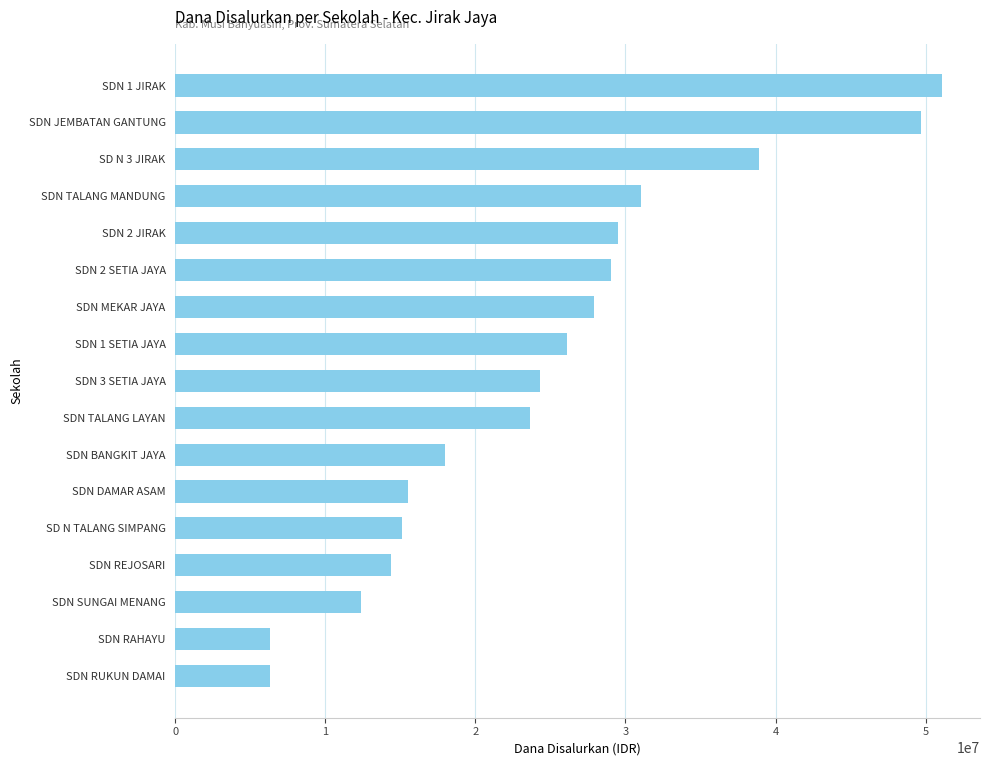

What is the ratio of the value at SDN TALANG MANDUNG to the value at SDN REJOSARI?

2.2